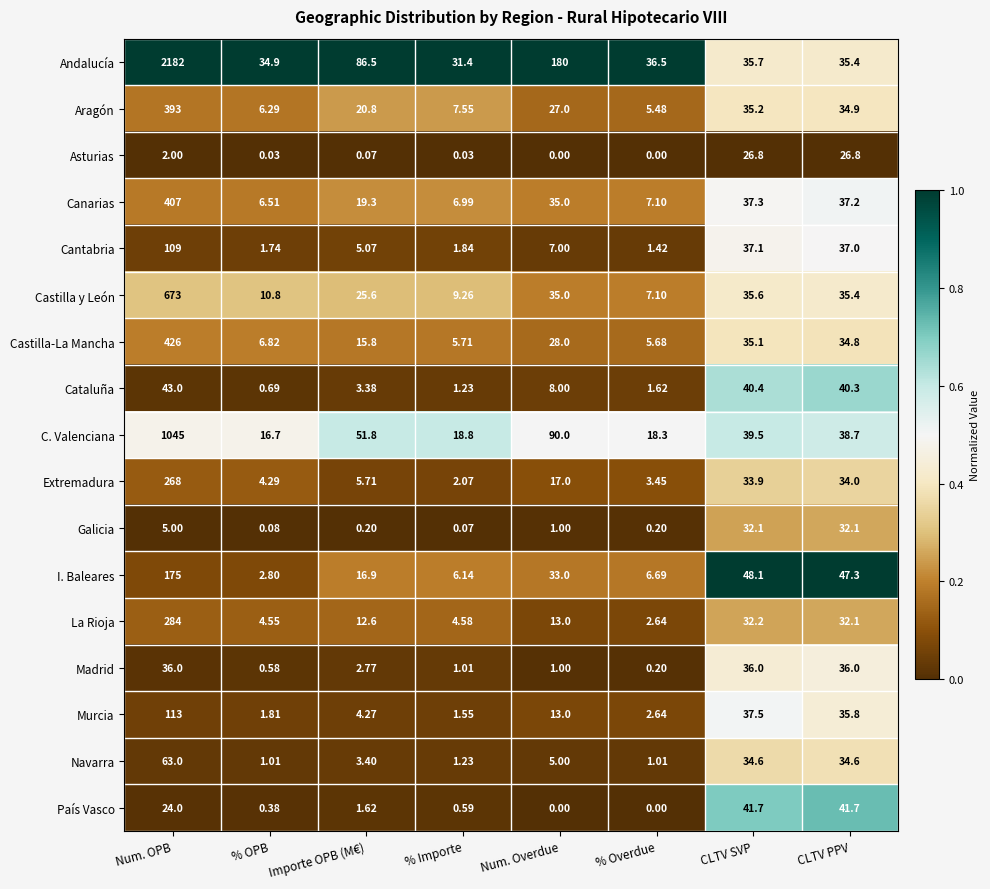

Rank the categories by Cataluña value from lowest to highest.

% OPB, % Importe, % Overdue, Importe OPB (M€), Num. Overdue, CLTV PPV, CLTV SVP, Num. OPB